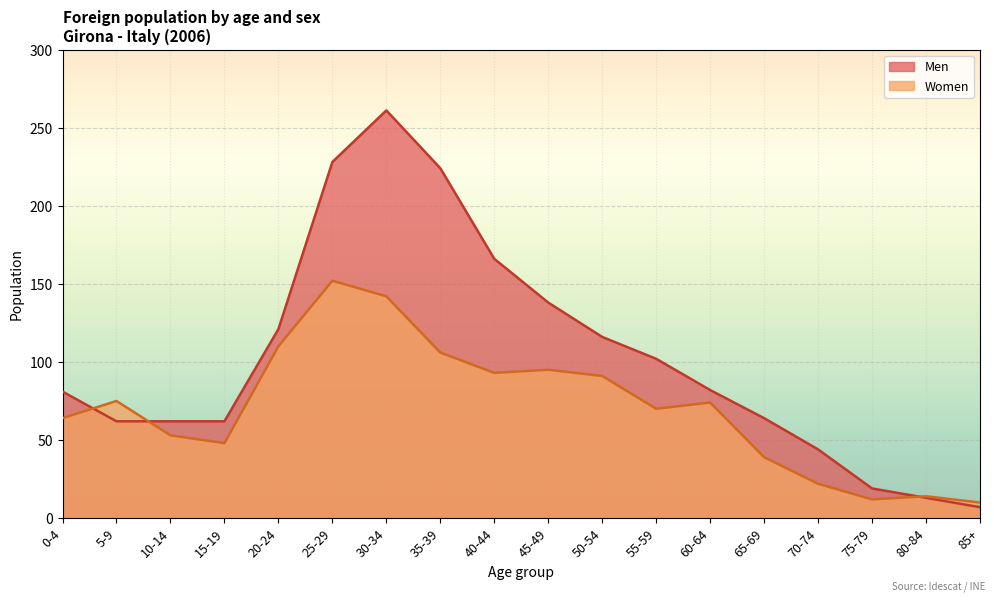

List the series in order of their peak value, highest first.

Men, Women